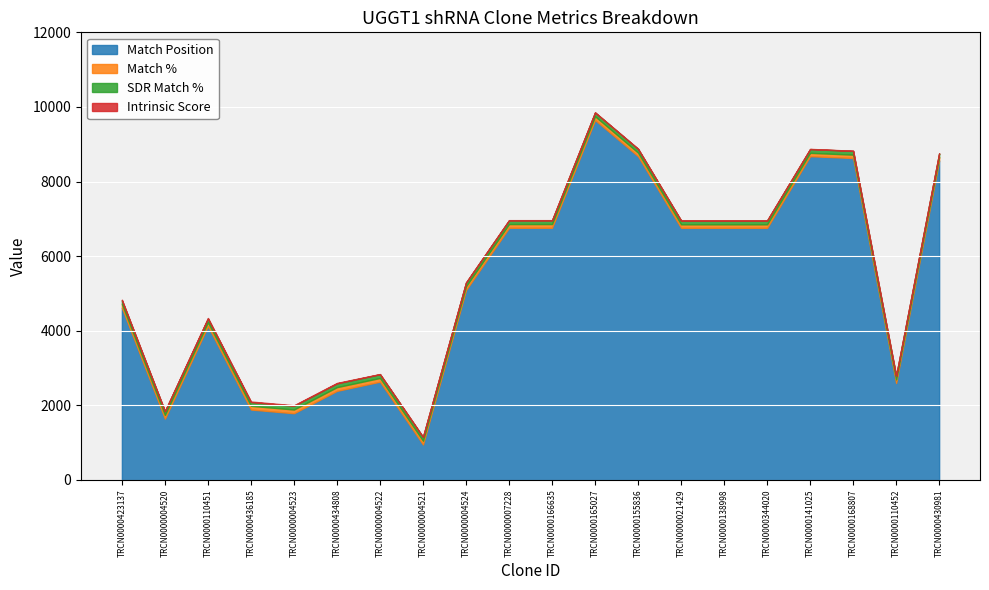

At which label does Match Position reach its minimum?

TRCN0000004521